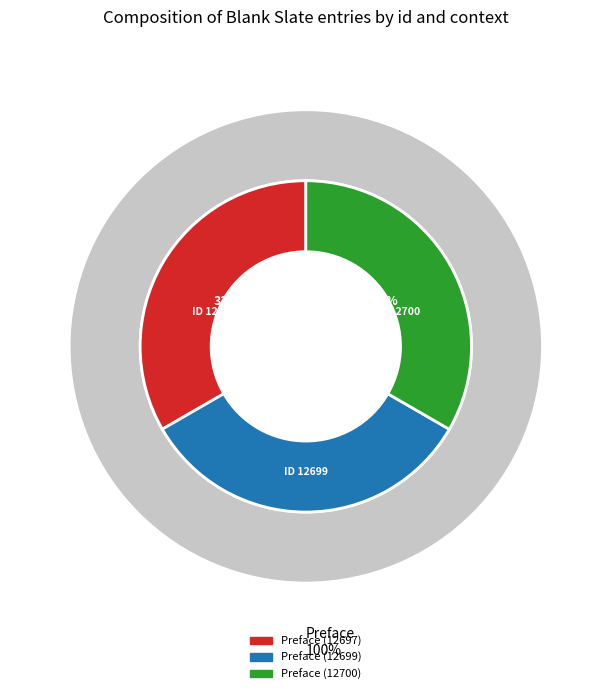

To the nearest percent, what is the combined percentage of Preface (12697) and Preface (12699)?

67%